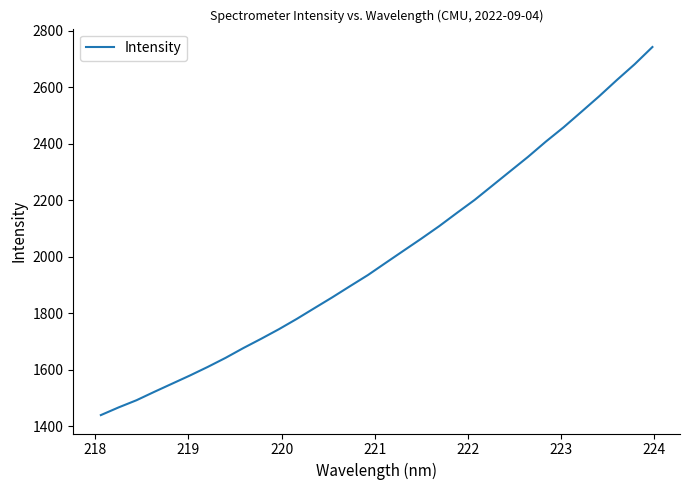

What is the greatest value displayed?

2741.9